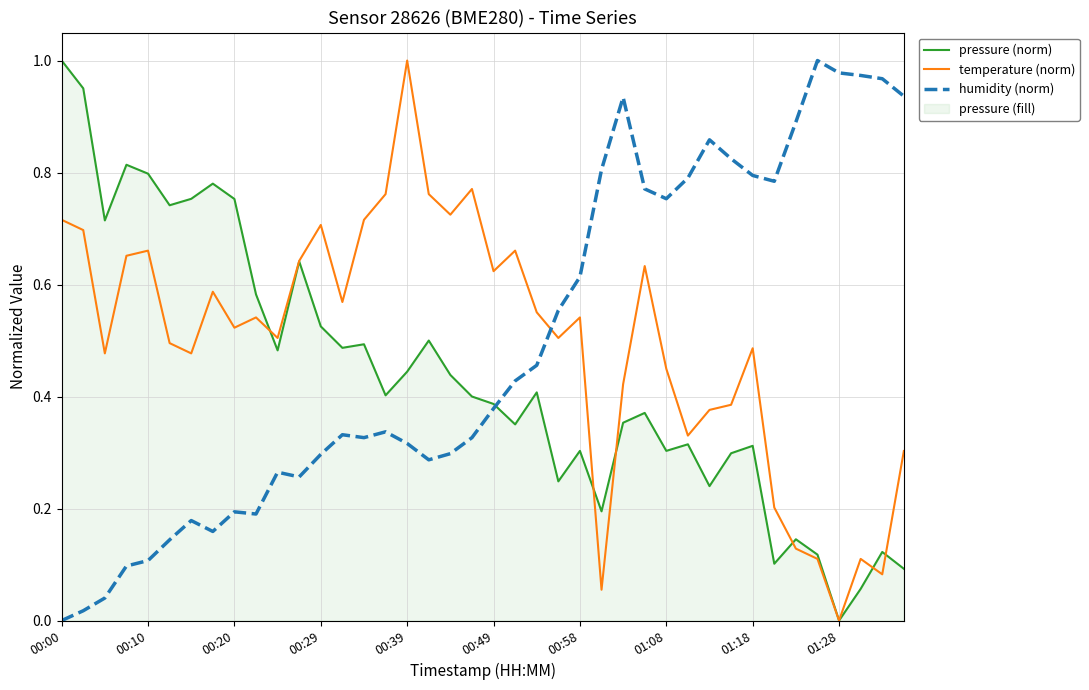

What is the total value across all series at 11?

1.5